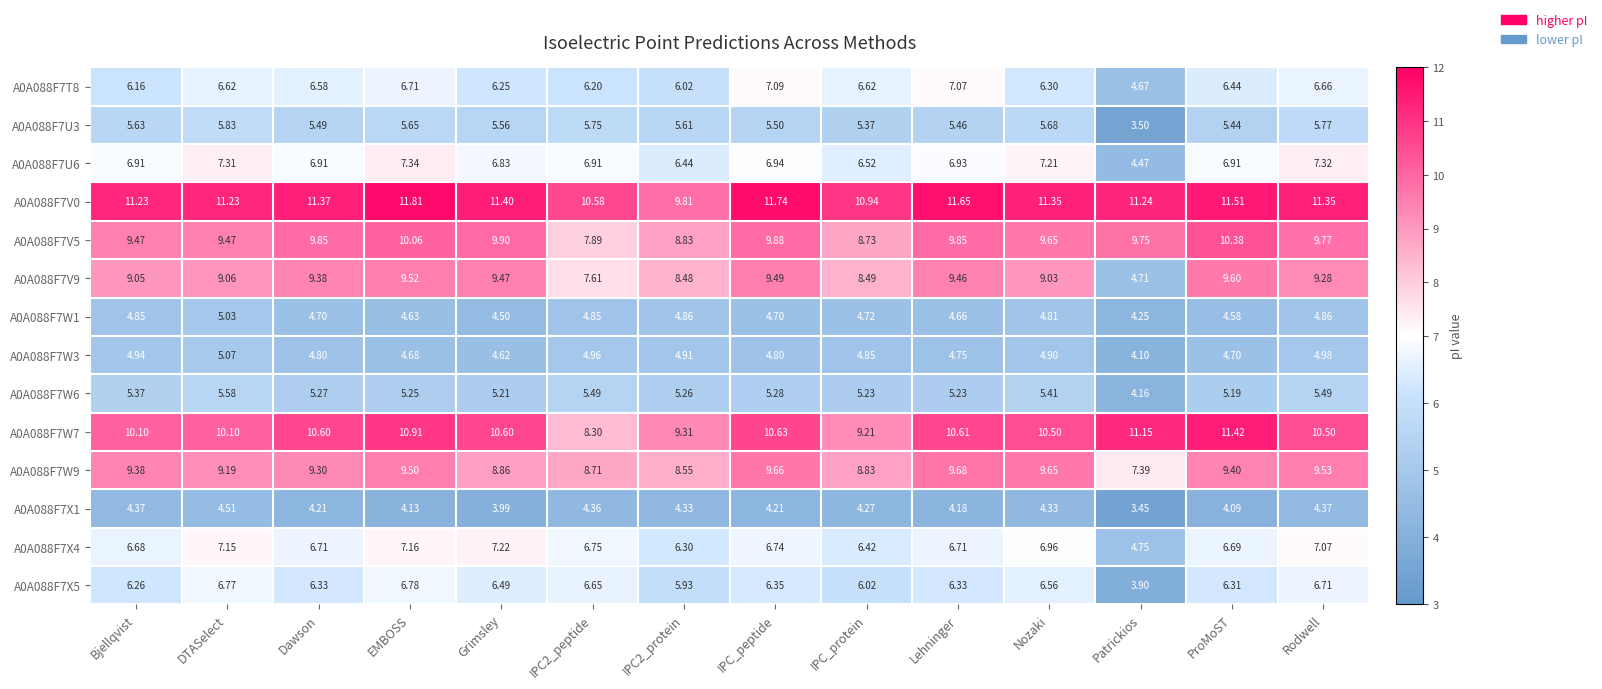

List the series in order of their peak value, lowest first.

A0A088F7X1, A0A088F7W1, A0A088F7W3, A0A088F7W6, A0A088F7U3, A0A088F7X5, A0A088F7T8, A0A088F7X4, A0A088F7U6, A0A088F7V9, A0A088F7W9, A0A088F7V5, A0A088F7W7, A0A088F7V0